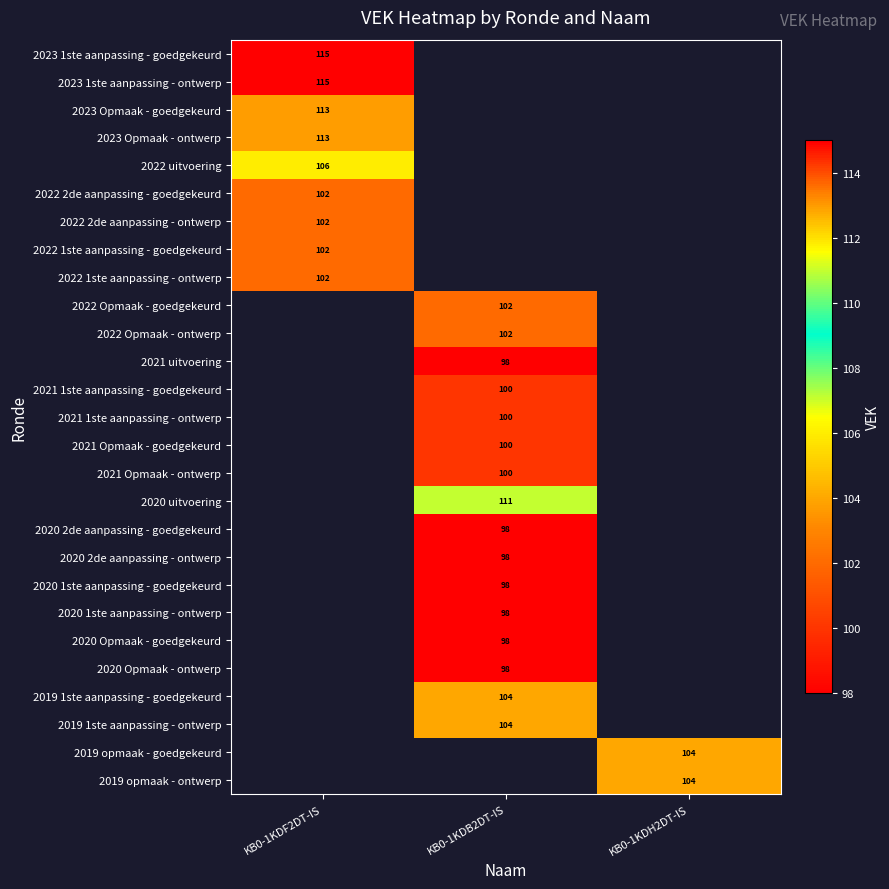

The 2022 Opmaak - goedgekeurd series shows 137 at KB0-1KDB2DT-IS. True or false?

False